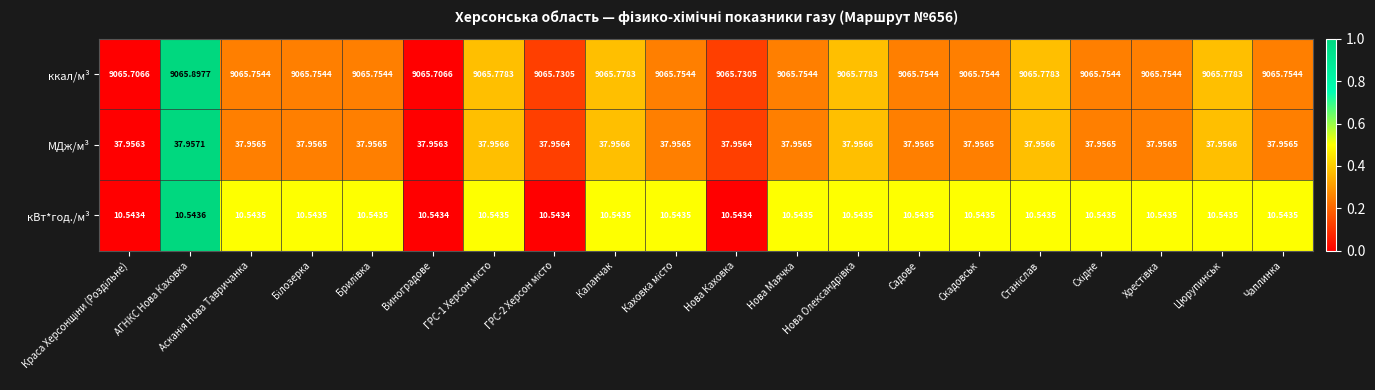

Rank the series by their maximum value, from lowest to highest.

кВт*год./м³, МДж/м³, ккал/м³